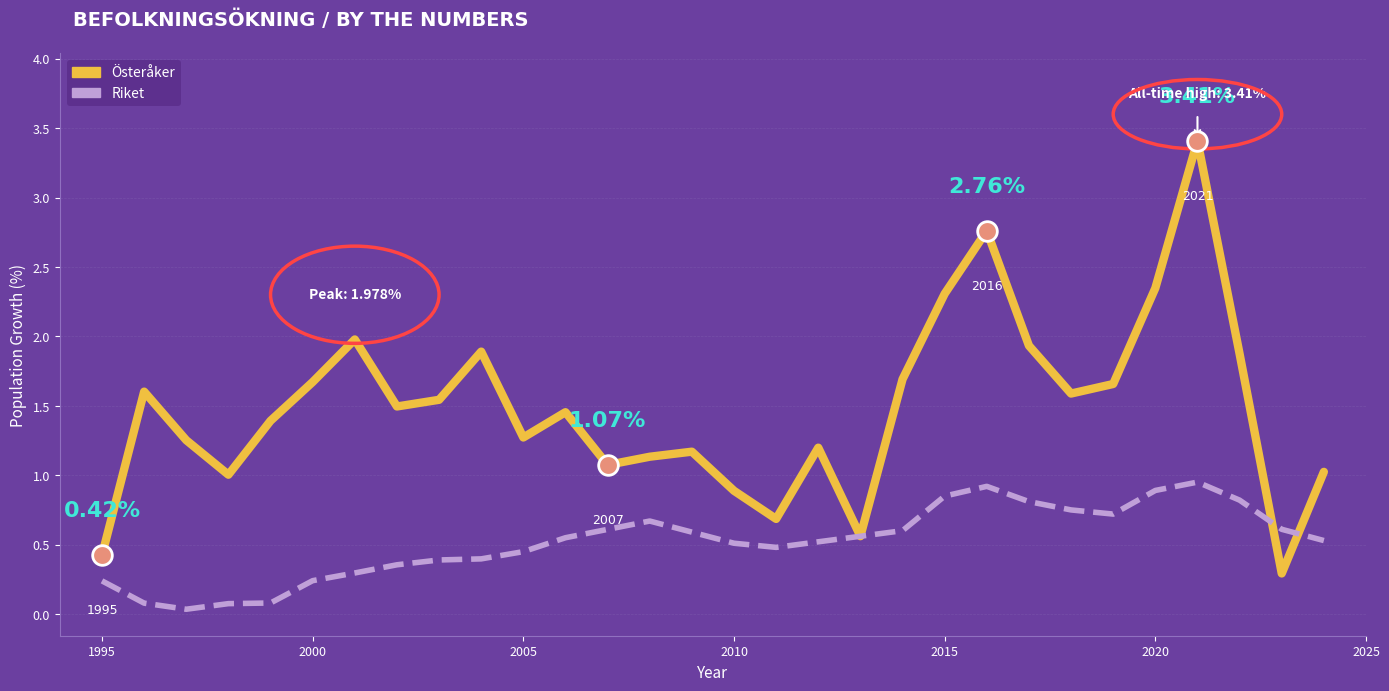

At how many categories does at least one series exceed 2?

4